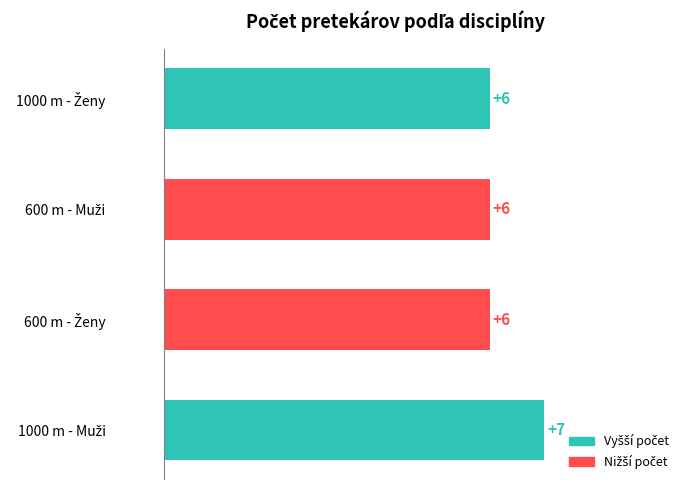

Reading bottom to top, transcribe all the data shown in this chart.

7	6	6	6